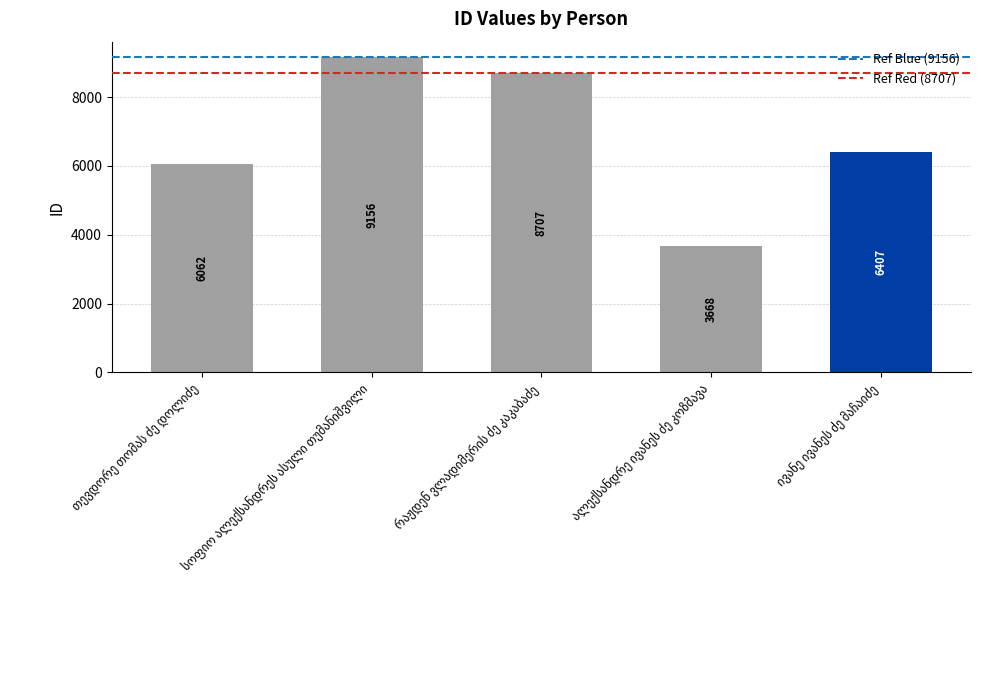

What is the difference between the maximum and minimum values?

5488